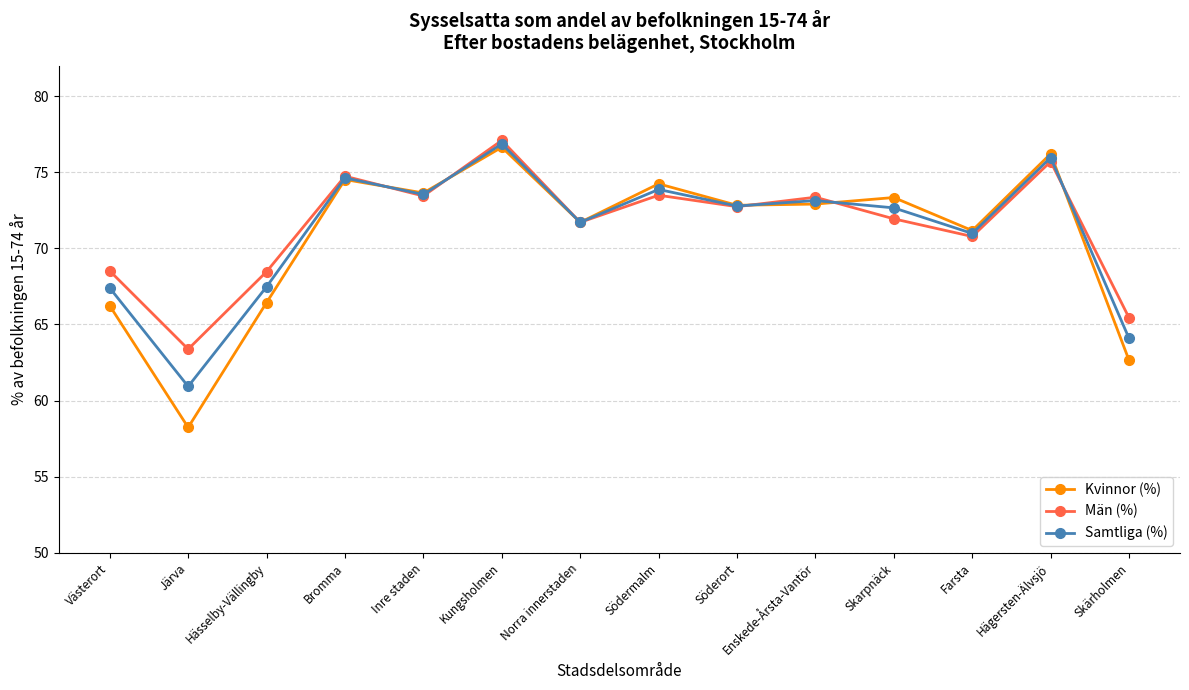

What value does the Kvinnor (%) series have at Västerort?

66.2